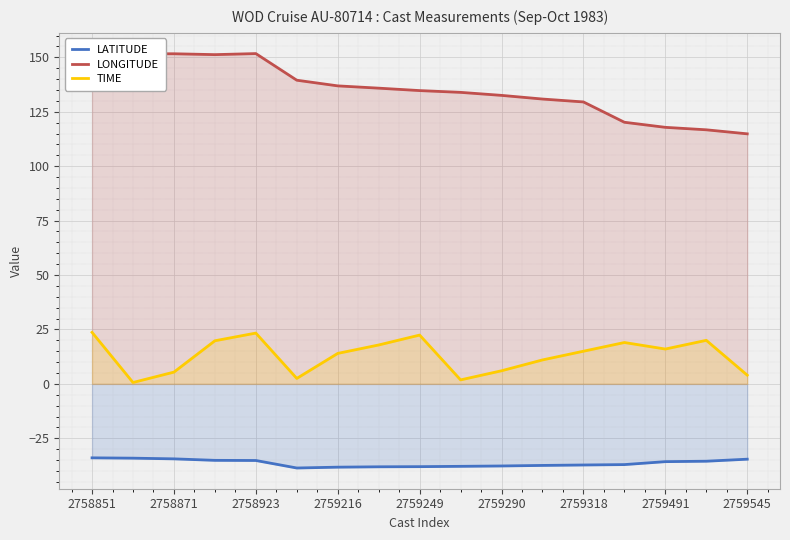

Which series has the largest total across all categories?

LONGITUDE